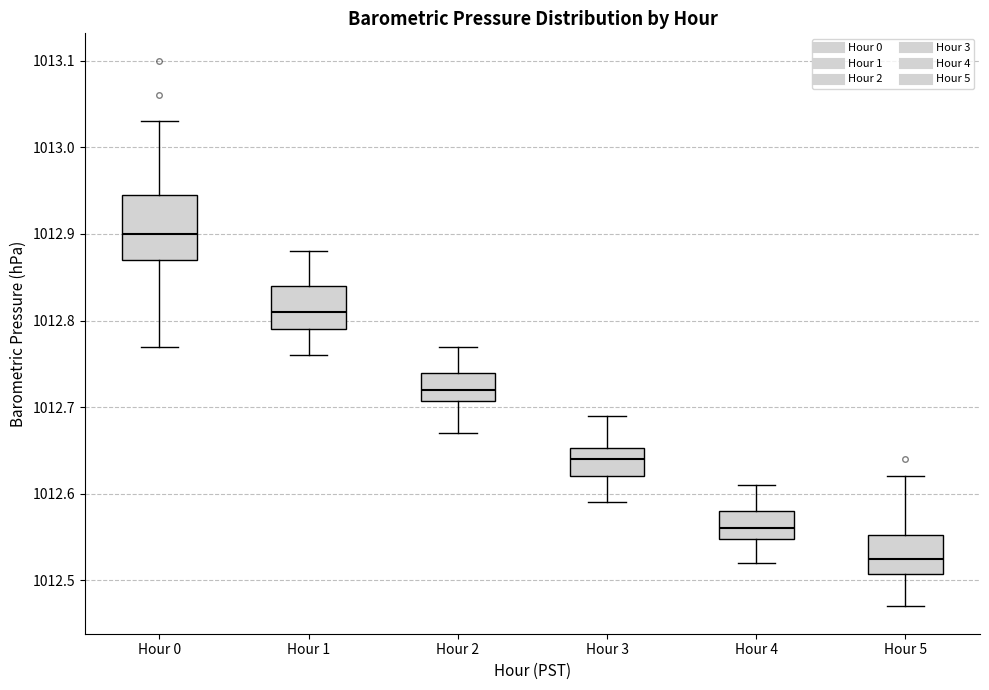

Where is the lower edge of the box for Hour 5 on the y-axis? The values are not printed on the chart, so give them approximately, as read against the axis.

1012.51